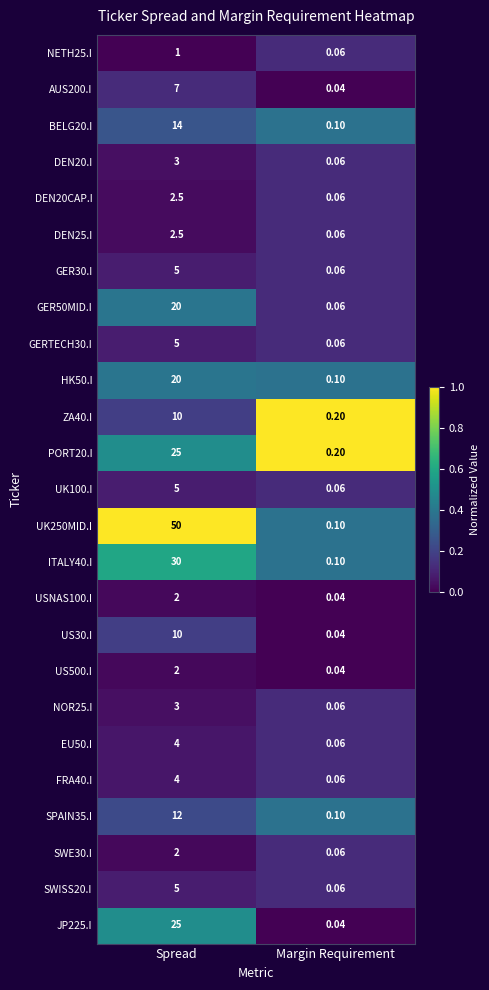

What is the spread (max minus min) of values at Margin Requirement?

0.2